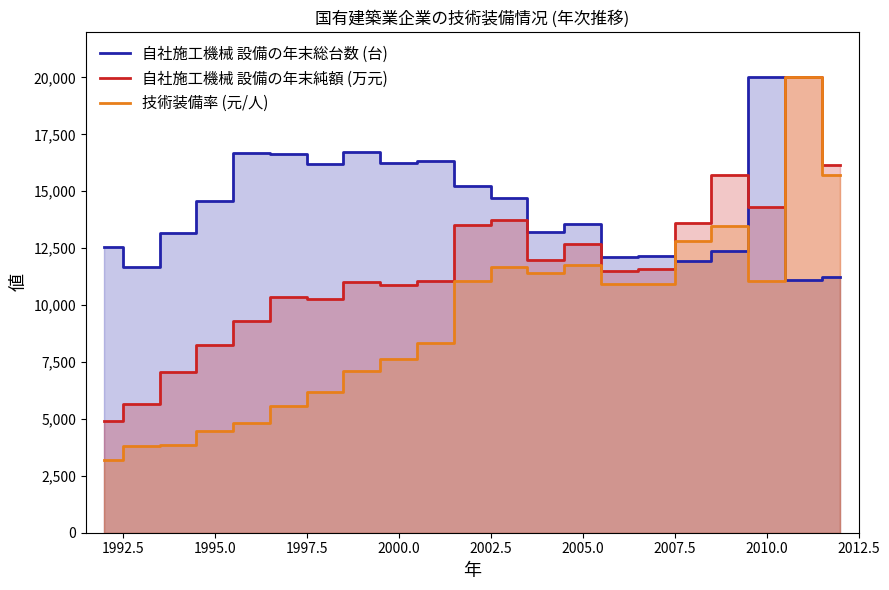

What is the lowest value of the 自社施工機械 設備の年末総台数 (台) series?

11108.7